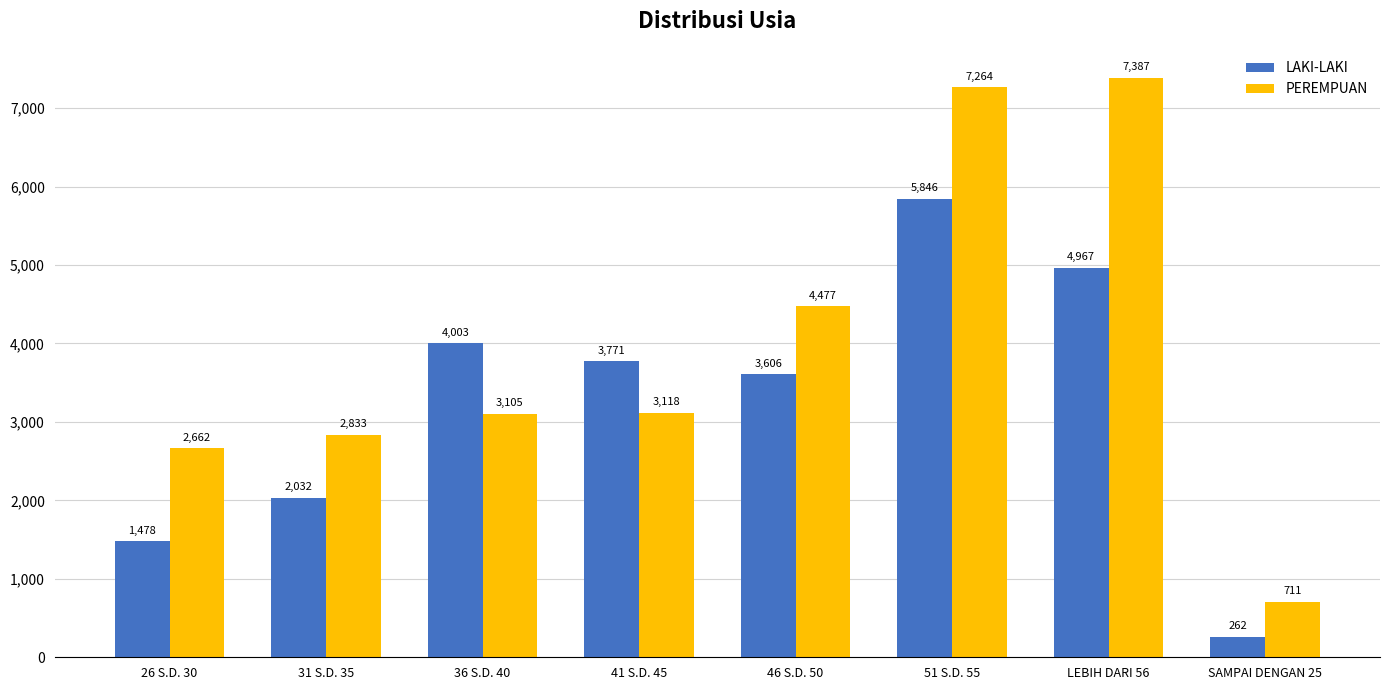

At which label does LAKI-LAKI reach its minimum?

SAMPAI DENGAN 25